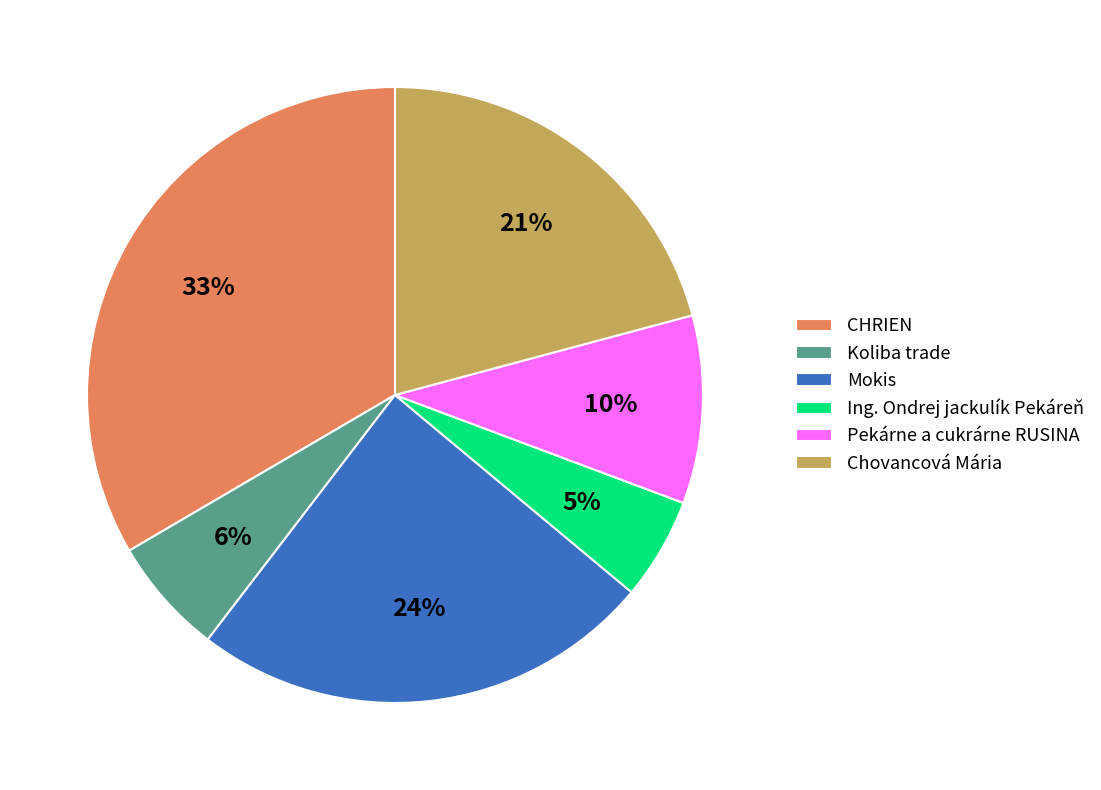

True or false: Pekárne a cukrárne RUSINA accounts for 10% of the total.

True